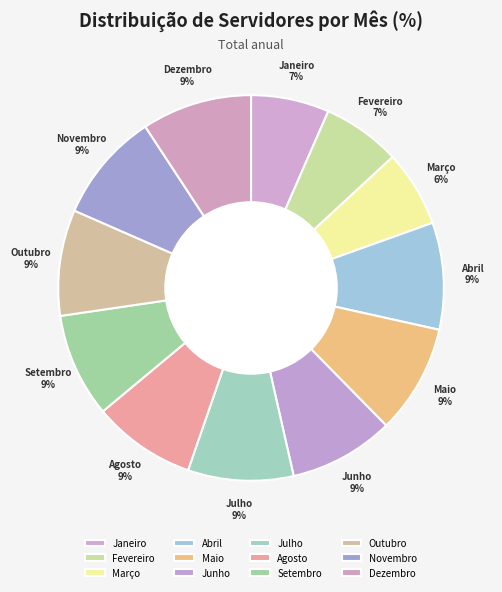

To the nearest percent, what portion does Março represent?

6%